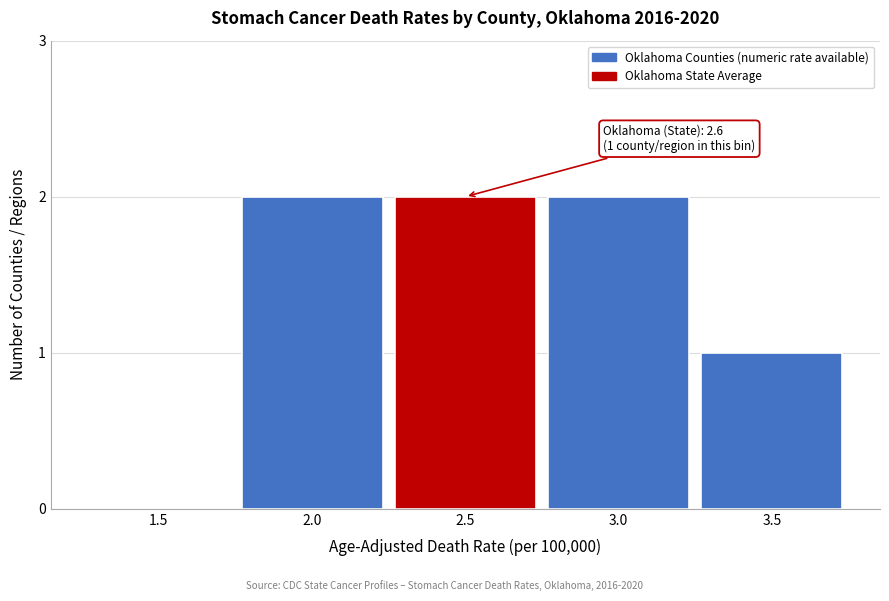

Reading left to right, what are all the values shown in this chart?

1.5=0	2.0=2	2.5=2	3.0=2	3.5=1